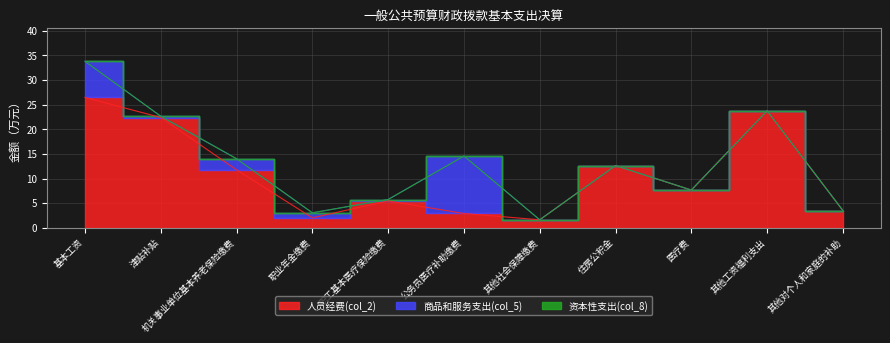

How many lines are shown in the chart?

3